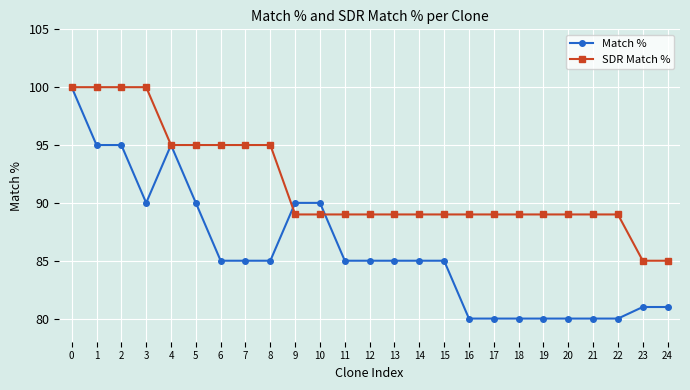

True or false: Match % has a value of 90 at 9.

True